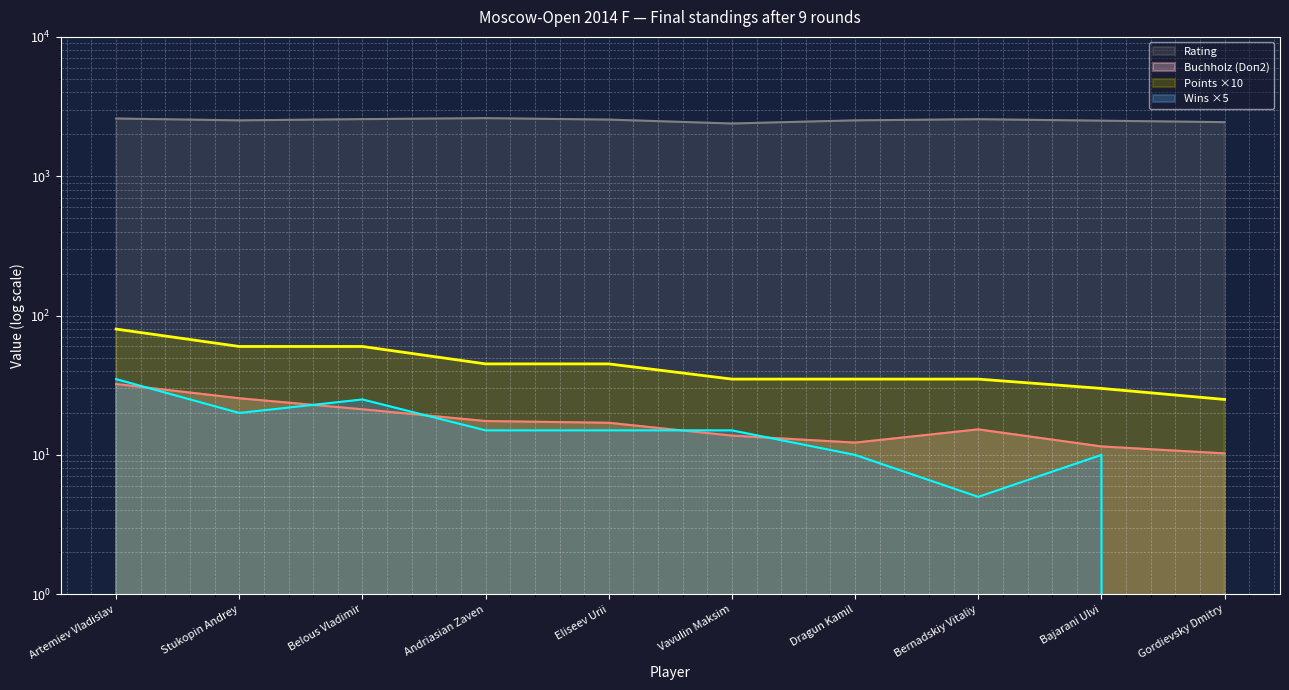

Where does the Points series first go above 45?

Artemiev Vladislav